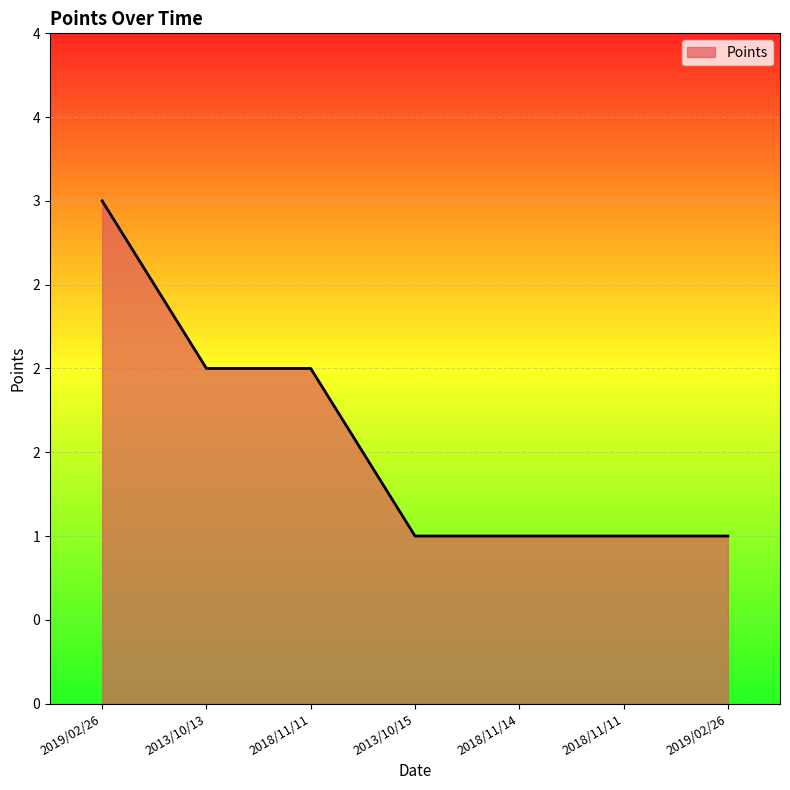

Reading left to right, extract all data points from this chart.

3	2	2	1	1	1	1